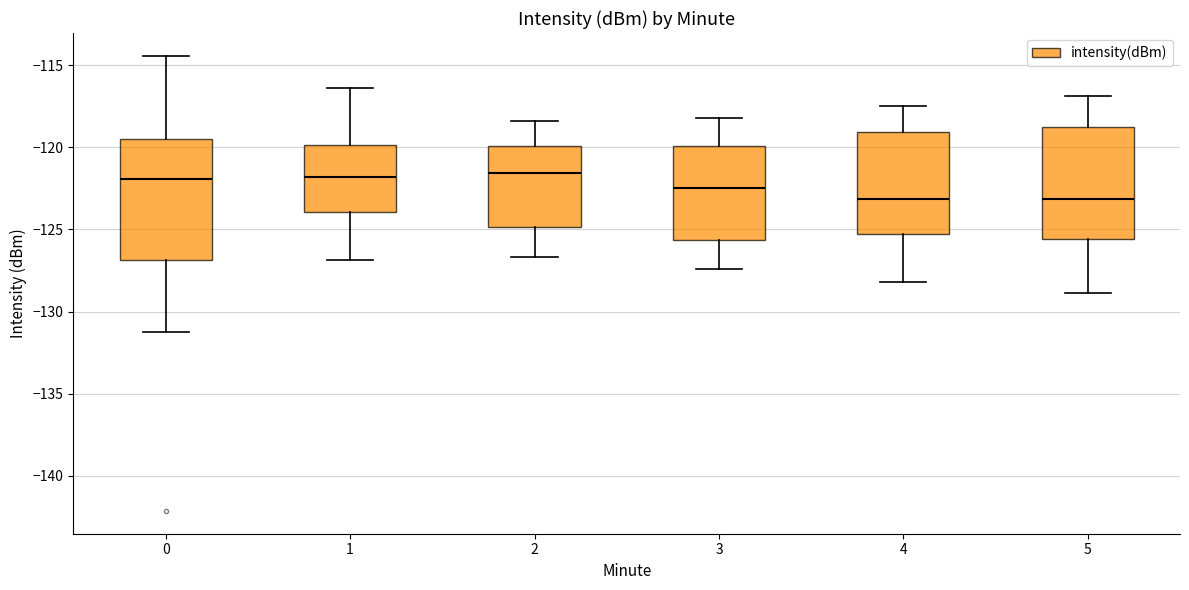

Comparing the boxes themselves (not the whiskers), which one is the tallest?

0